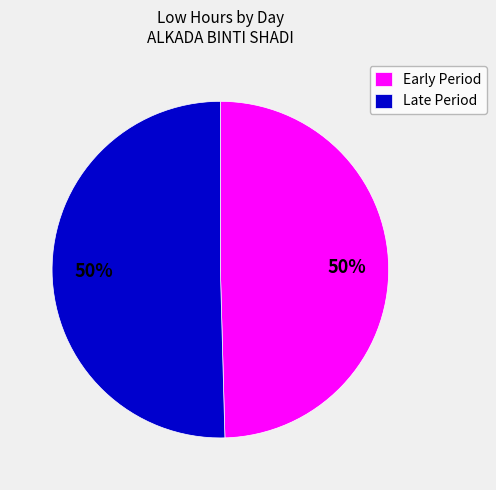

Is the sum of Early Period and Late Period greater than half?

Yes